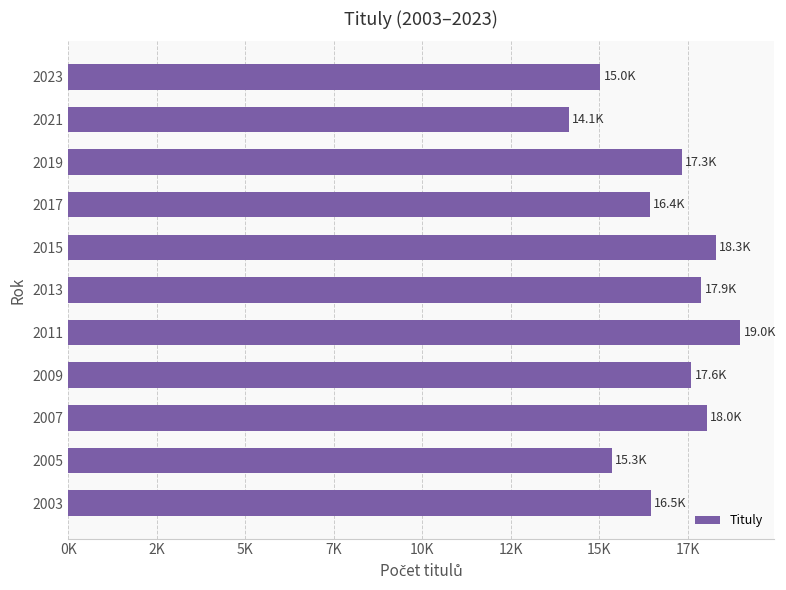

Does the chart contain any negative values?

No